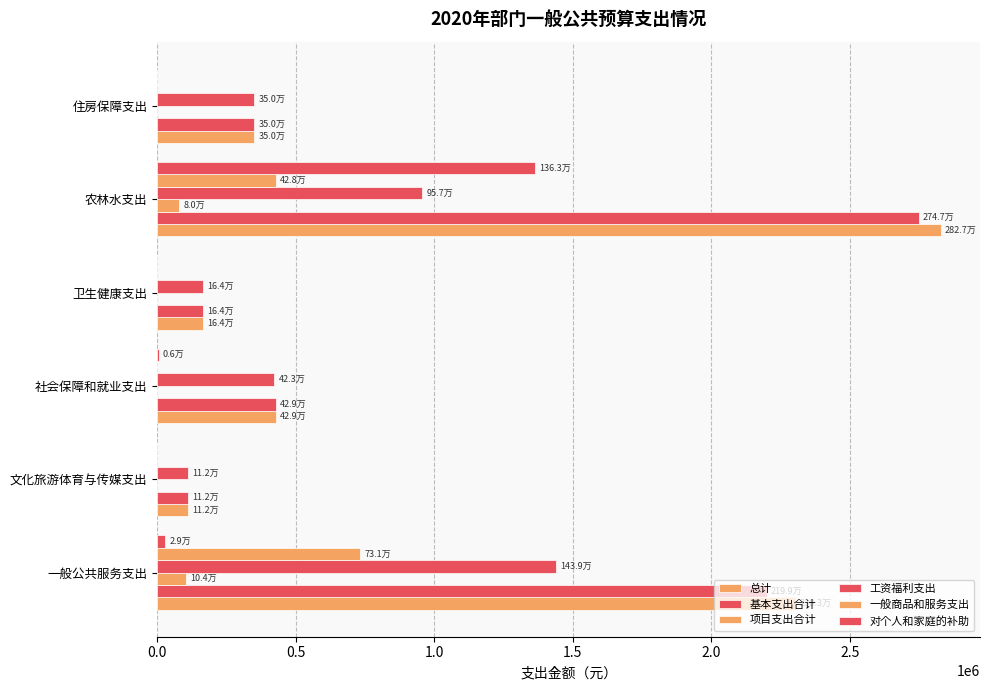

Reading left to right, list all the values displayed in this chart.

总计: 0.0=2303110	0.5=111948	1.0=428750	1.5=164100	2.0=2827464	2.5=349834
基本支出合计: 0.0=2199210	0.5=111948	1.0=428750	1.5=164100	2.0=2747464	2.5=349834
项目支出合计: 0.0=103900	0.5=0	1.0=0	1.5=0	2.0=80000	2.5=0
工资福利支出: 0.0=1438977	0.5=111948	1.0=422990	1.5=164100	2.0=956664	2.5=349834
一般商品和服务支出: 0.0=731241	0.5=0	1.0=0	1.5=0	2.0=428100	2.5=0
对个人和家庭的补助: 0.0=28992	0.5=0	1.0=5760	1.5=0	2.0=1362700	2.5=0